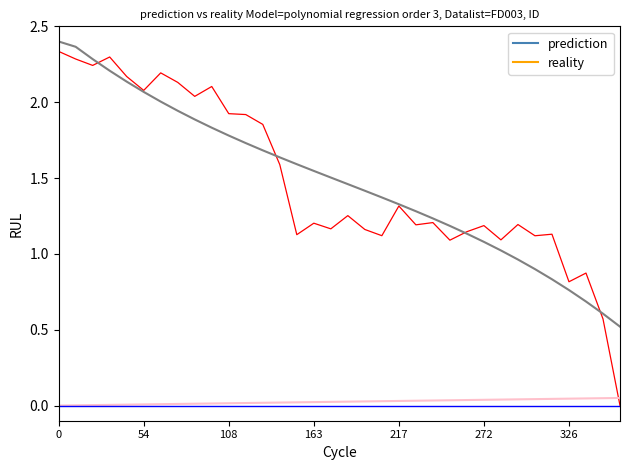

What are all the series names shown in the legend?

prediction, reality